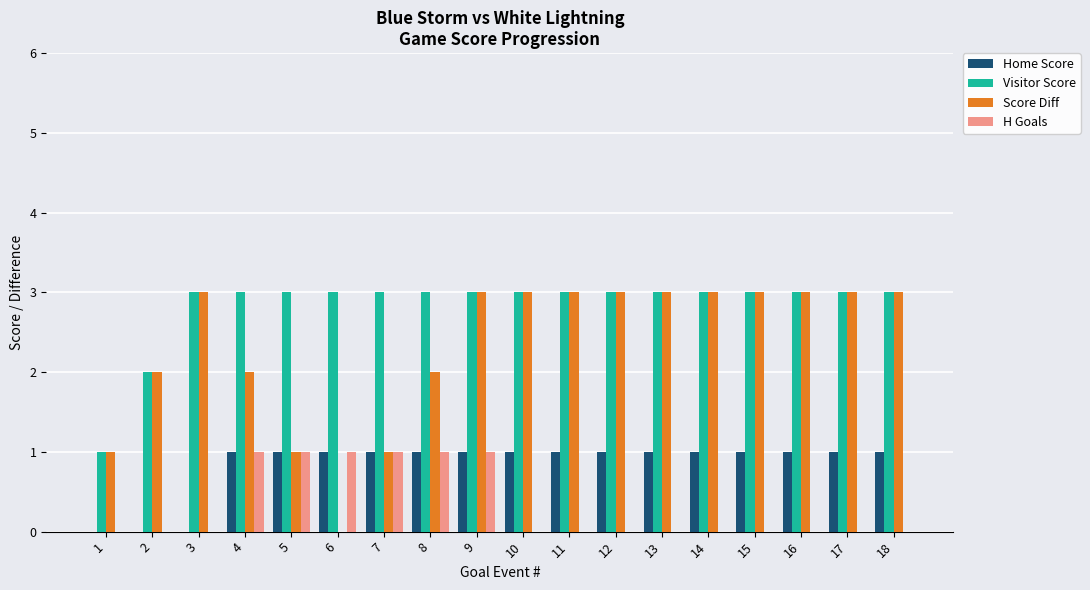

What is the maximum value for H Goals?

1